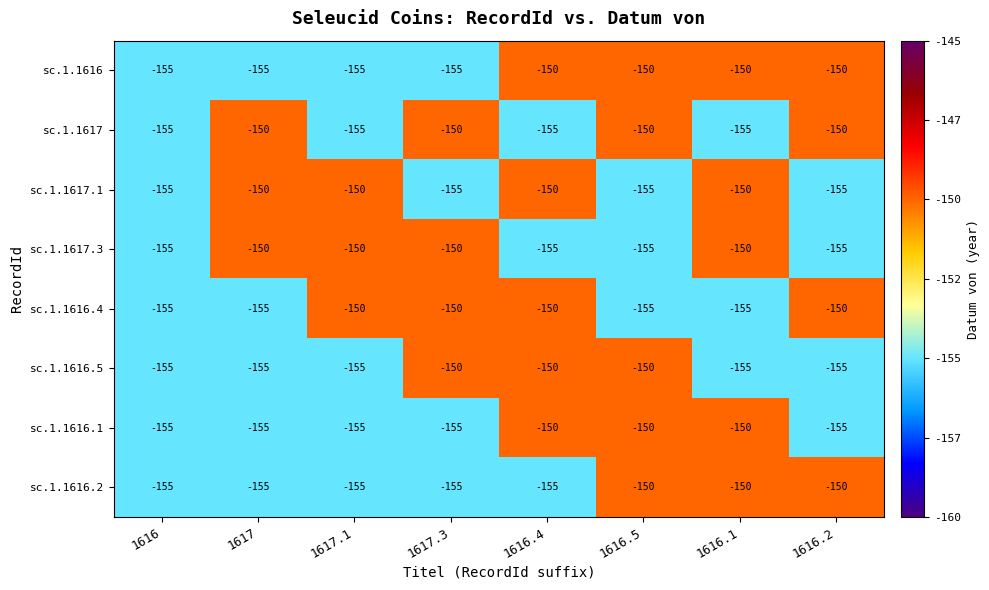

What is the lowest value of the sc.1.1616.2 series?

-155